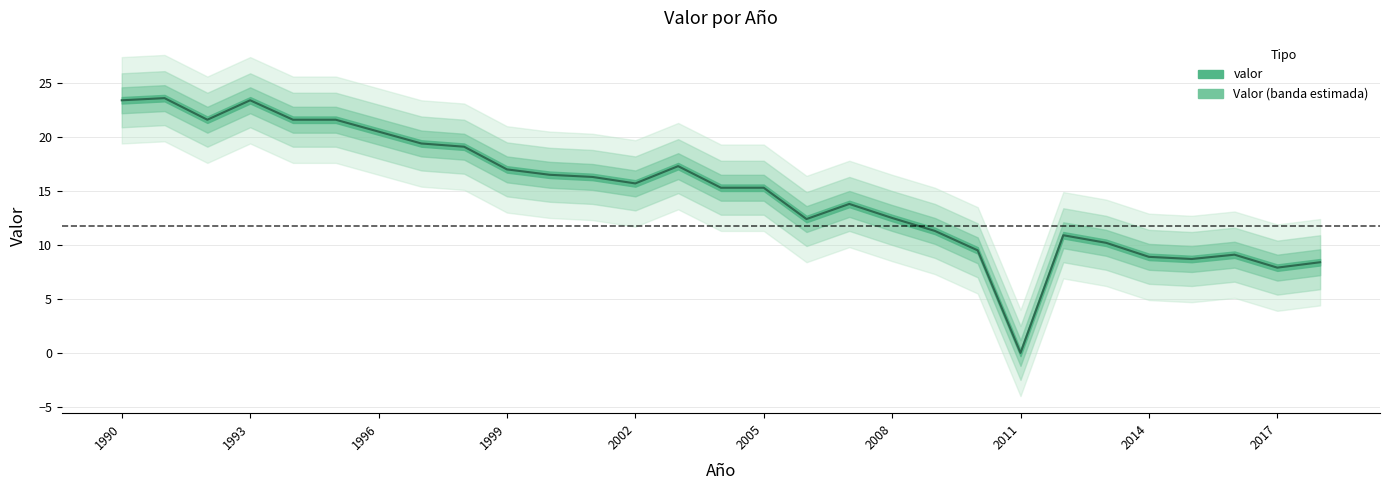

Which label corresponds to the largest value in the chart?

1991